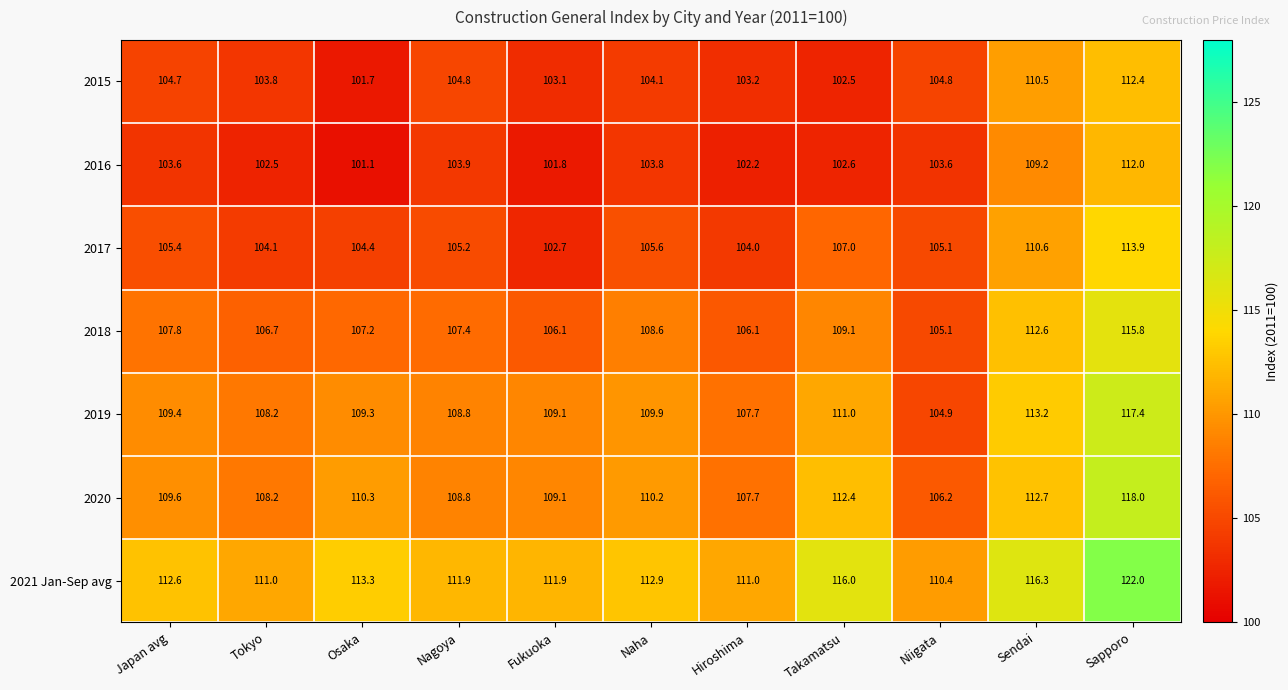

At which label is 2017 closest to 108?

Takamatsu